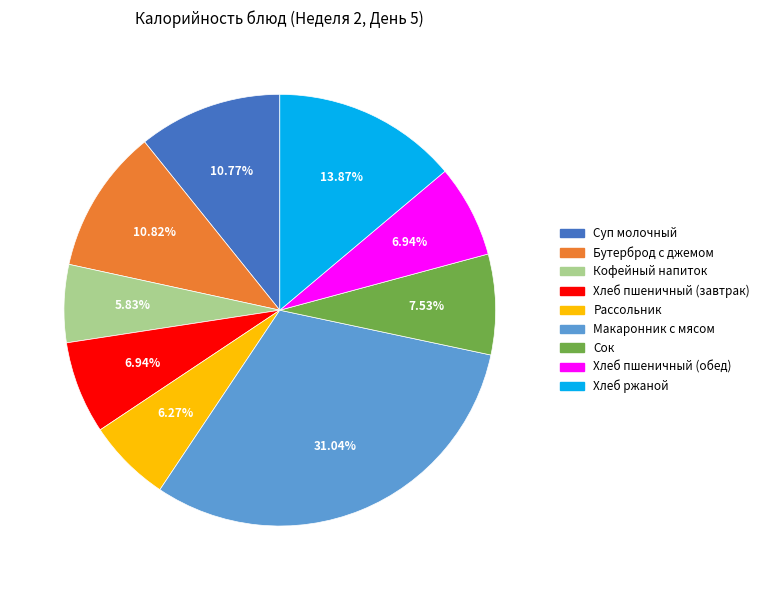

What percentage is the Хлеб ржаной slice, to the nearest percent?

14%